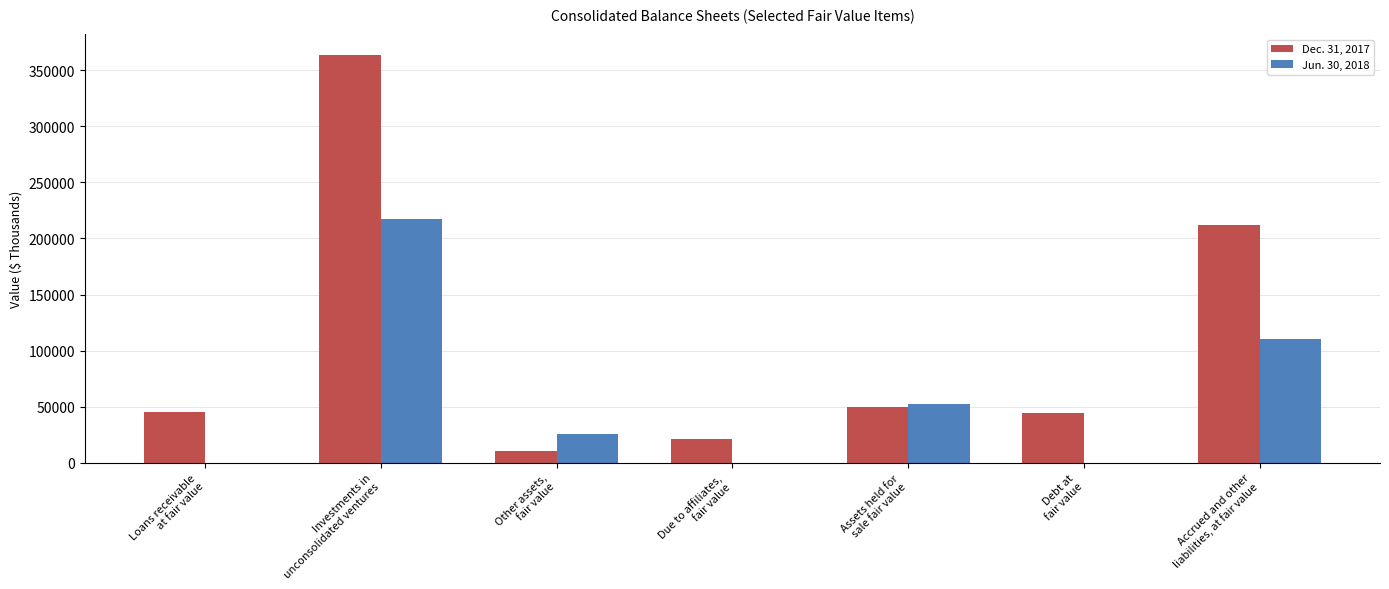

What is the maximum value shown in the chart?

363901